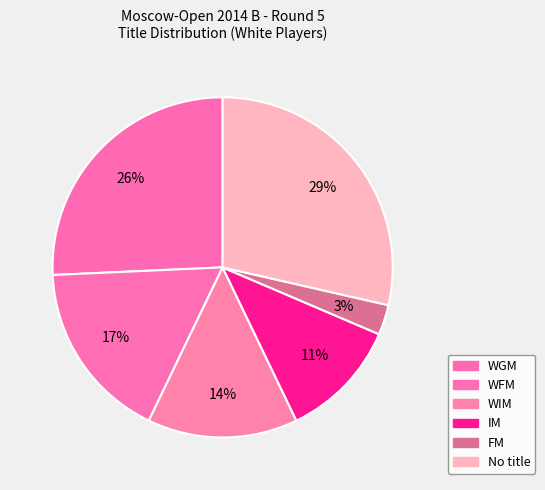

How many segments does this pie chart have?

6